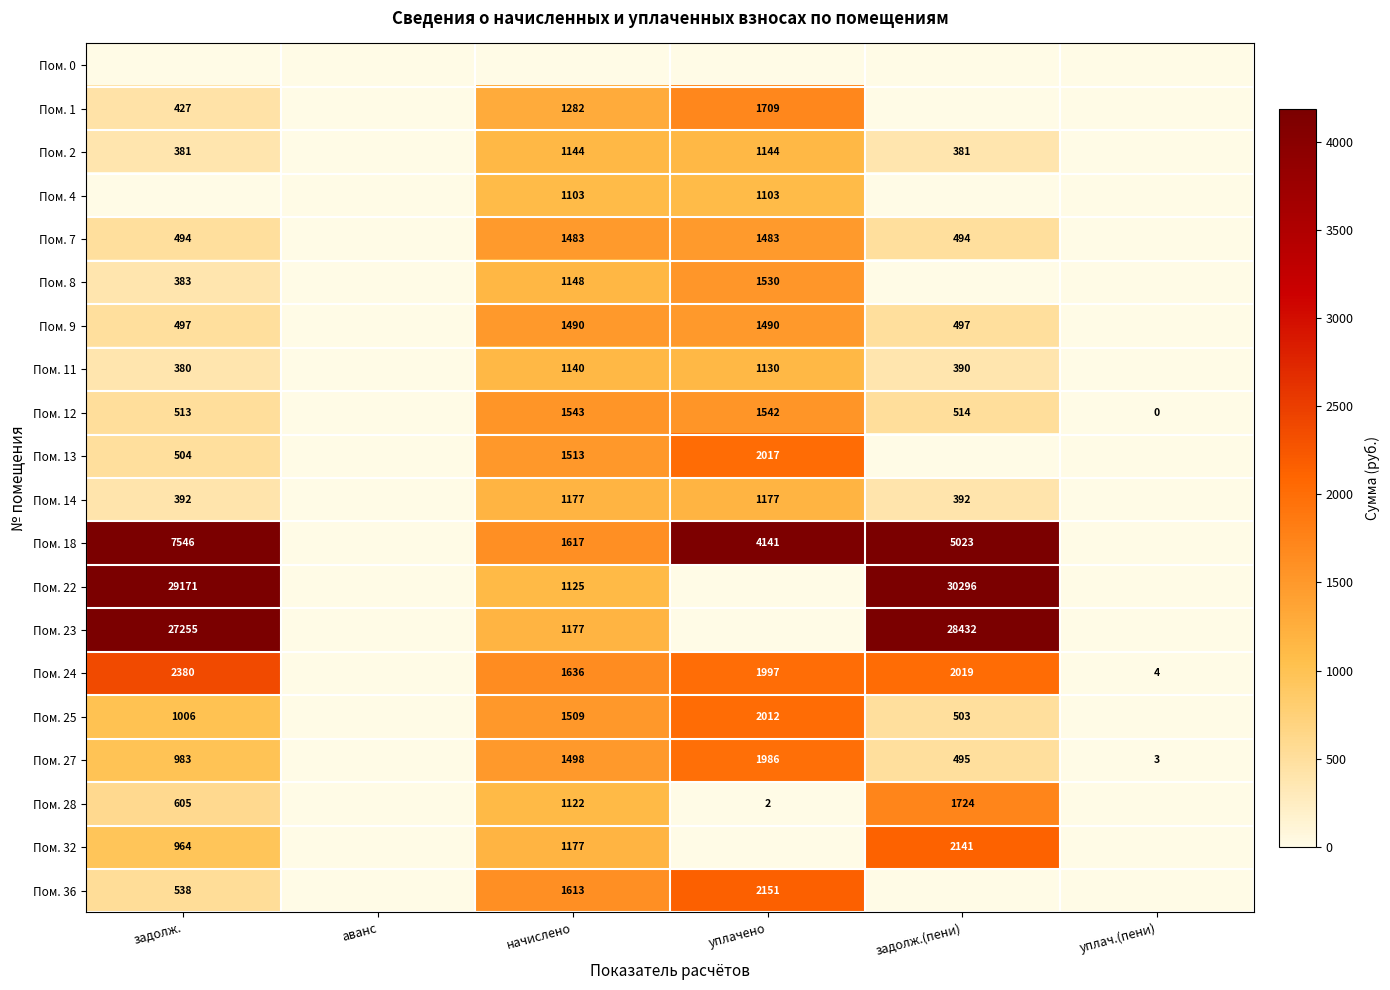

What is the spread (max minus min) of values at уплачено?

4140.9